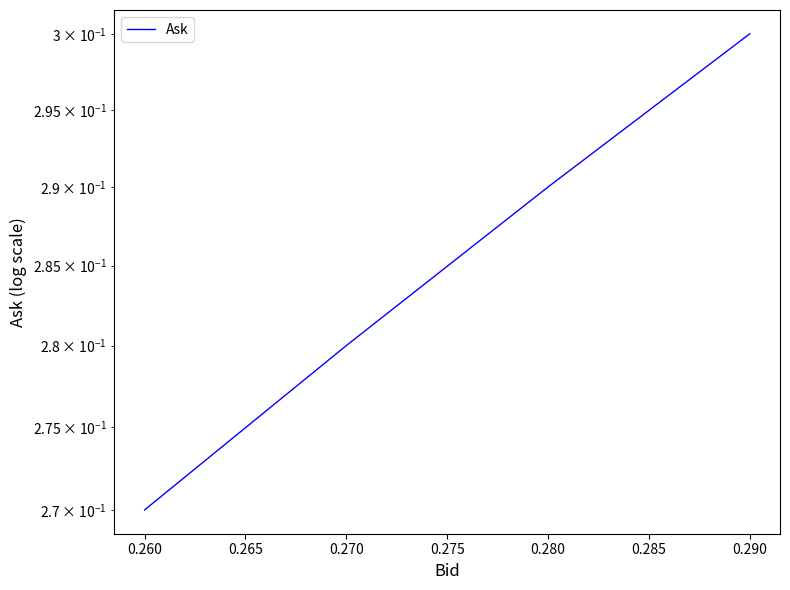

What is the sum of all values?

1.1